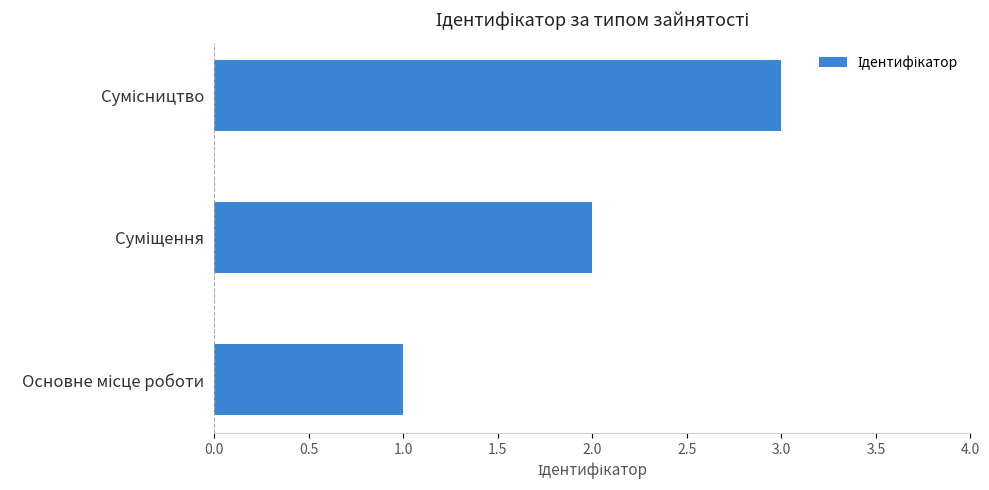

Are the bars grouped side by side (vs. stacked)?

No